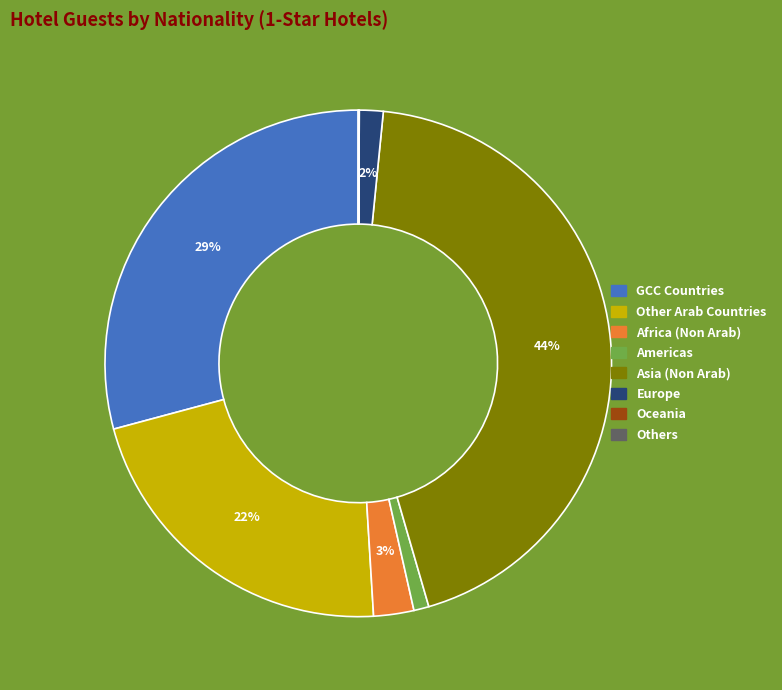

The Other Arab Countries slice represents 35% of the pie. True or false?

False